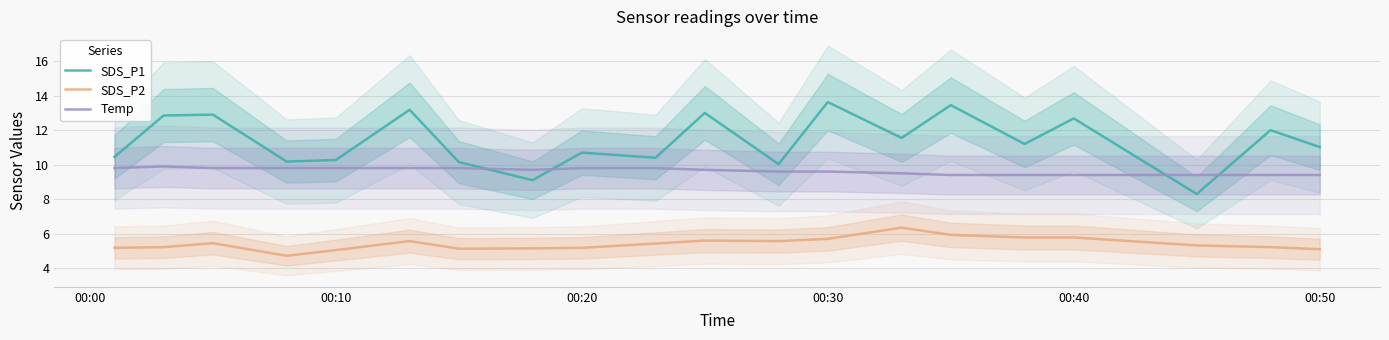

The Temp series shows 3.6 at 00:20. True or false?

False